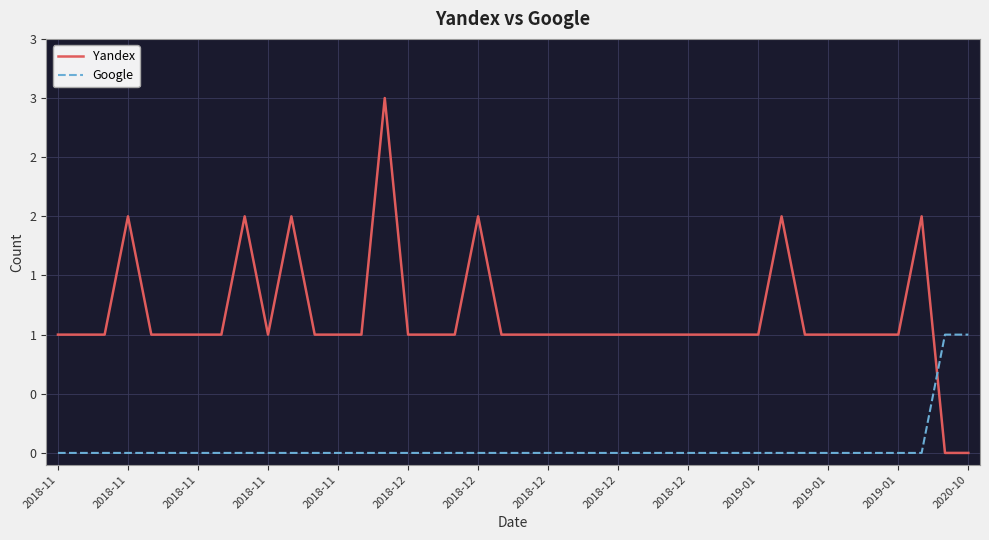

What is the difference between the maximum and second lowest values in the Google series?

1